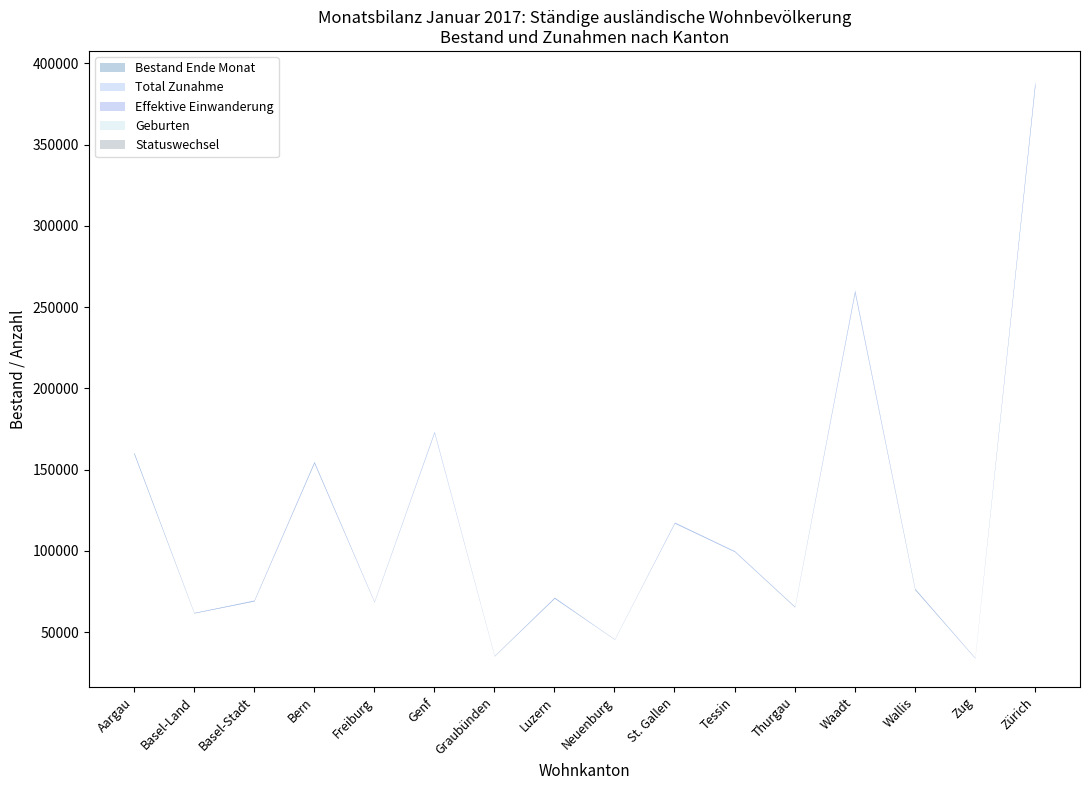

What is the greatest value displayed?

387756